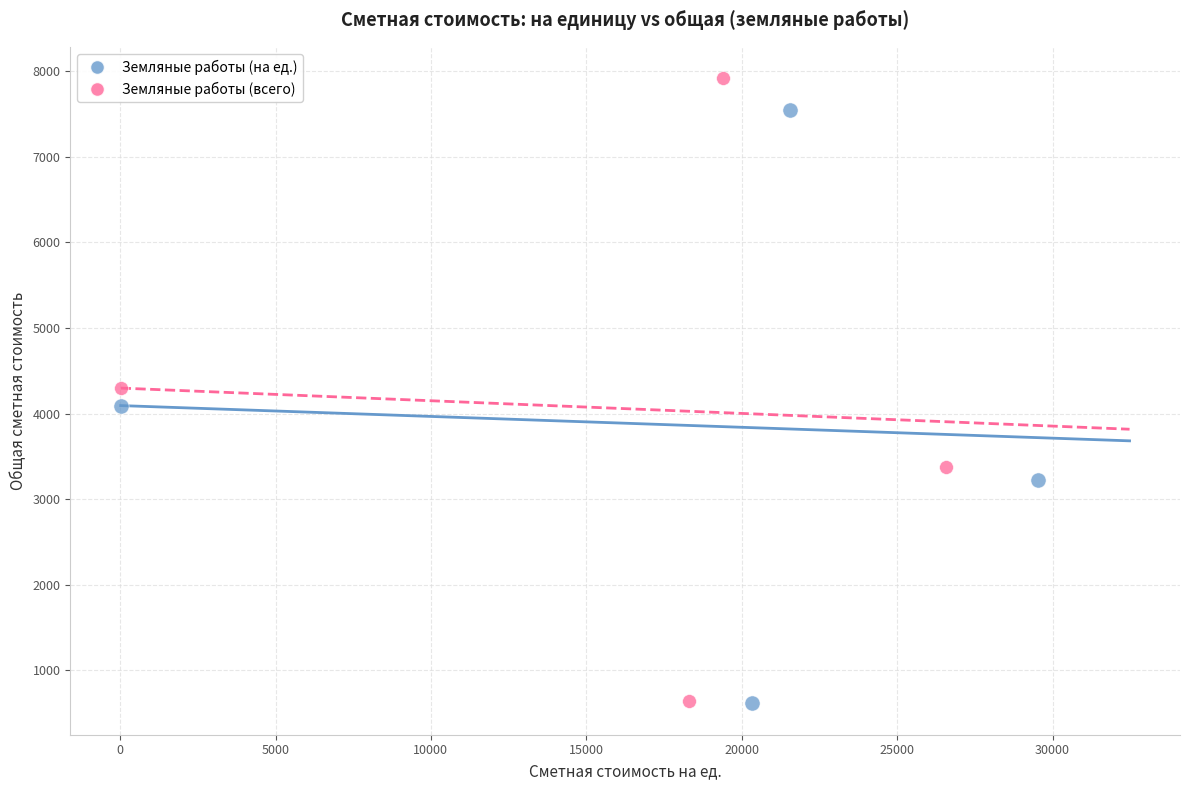

Which series contains the highest Y value?

Земляные работы (всего)